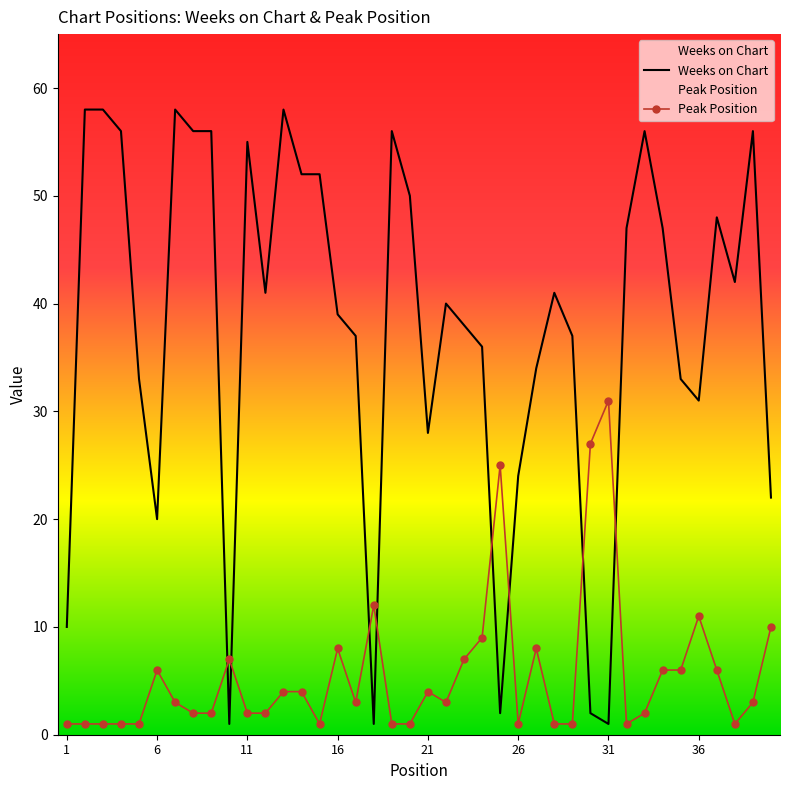

Which series changed the most between 18 and 36?

Weeks on Chart